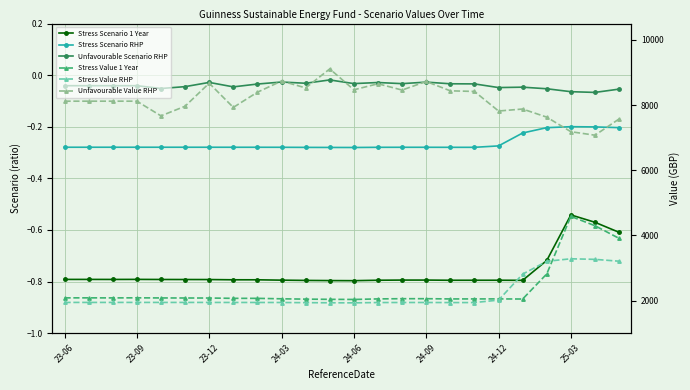

Is the value of Stress Value 1 Year at 21 greater than the value of Unfavourable Value RHP at 23?

No